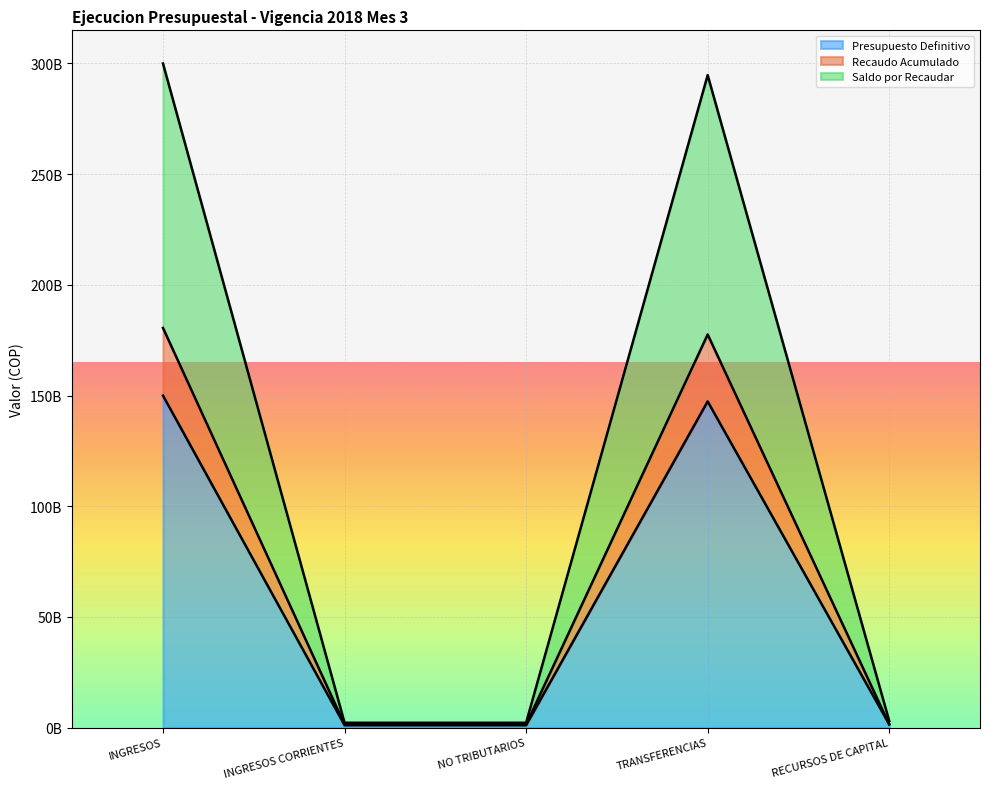

At which label does Saldo por Recaudar reach its minimum?

INGRESOS CORRIENTES